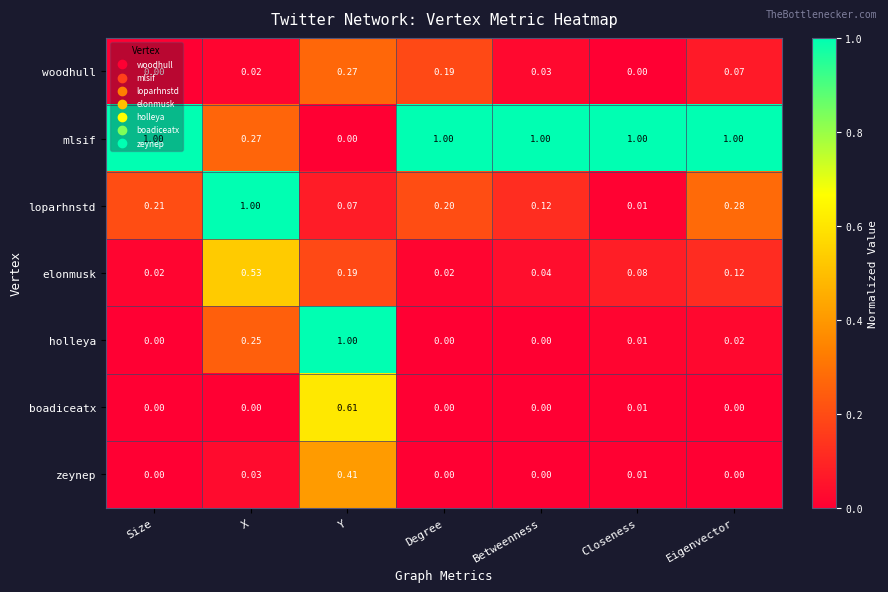

At which category is the sum across all series the highest?

Y